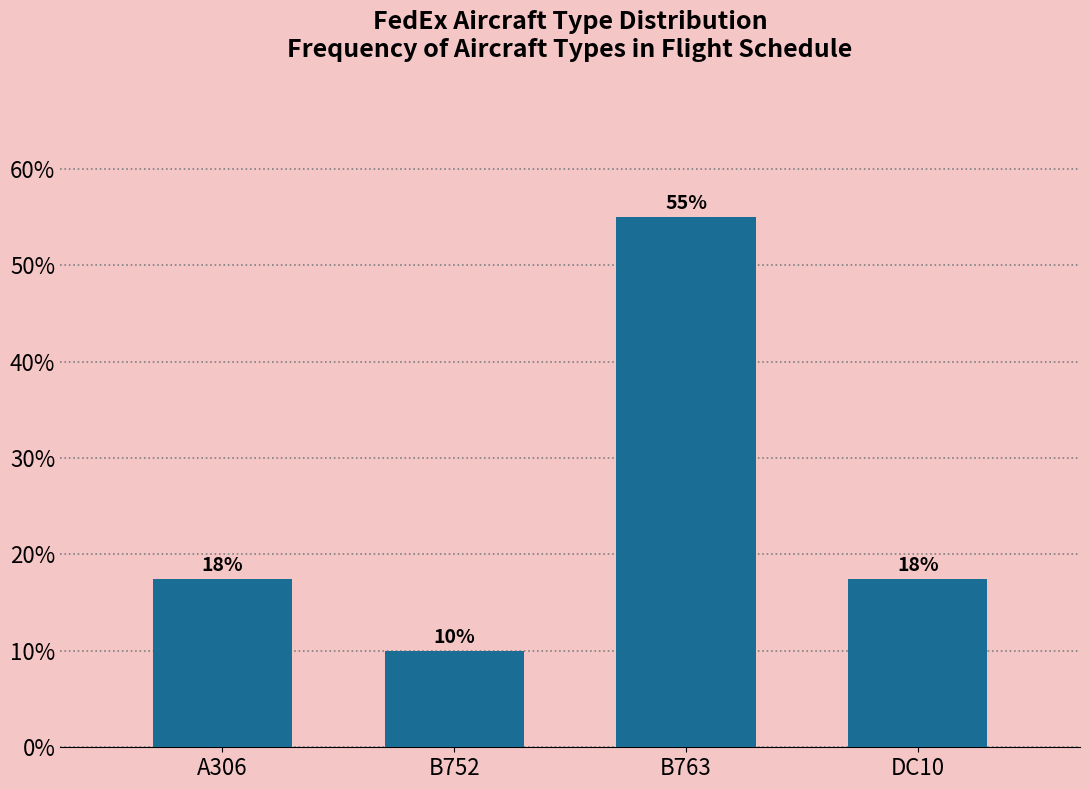

What is the label of the 1st bar from the left?

A306